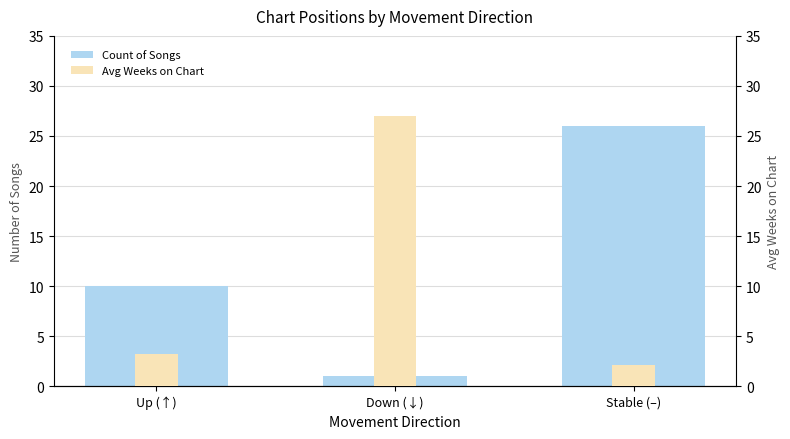

Is it true that Count of Songs equals 11.4 at Stable (–)?

False